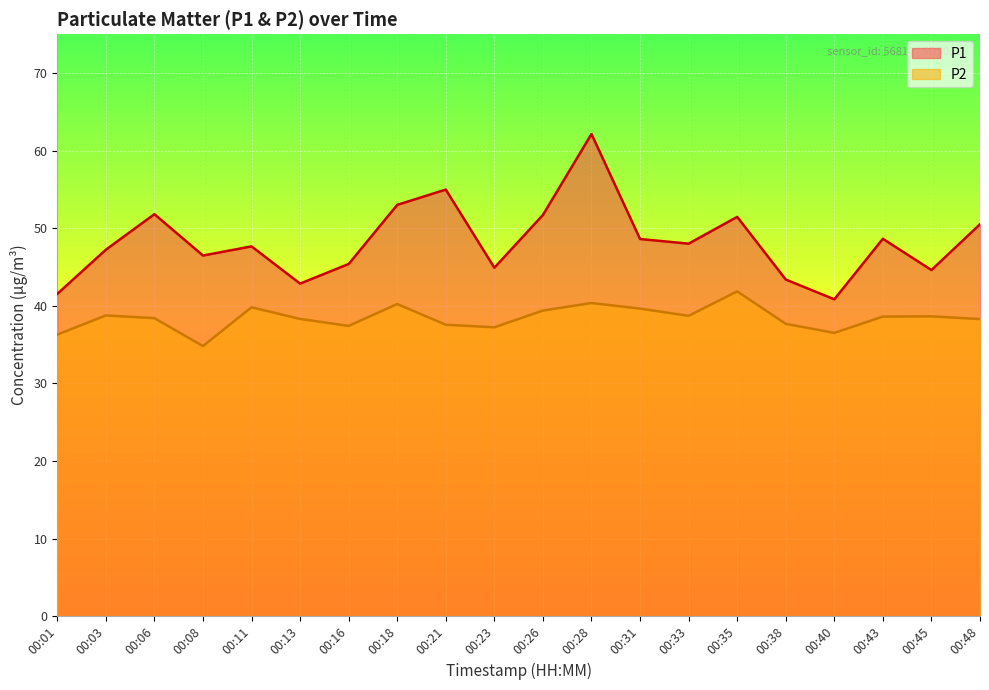

Which has a higher value, 00:18 or 00:33?

00:18